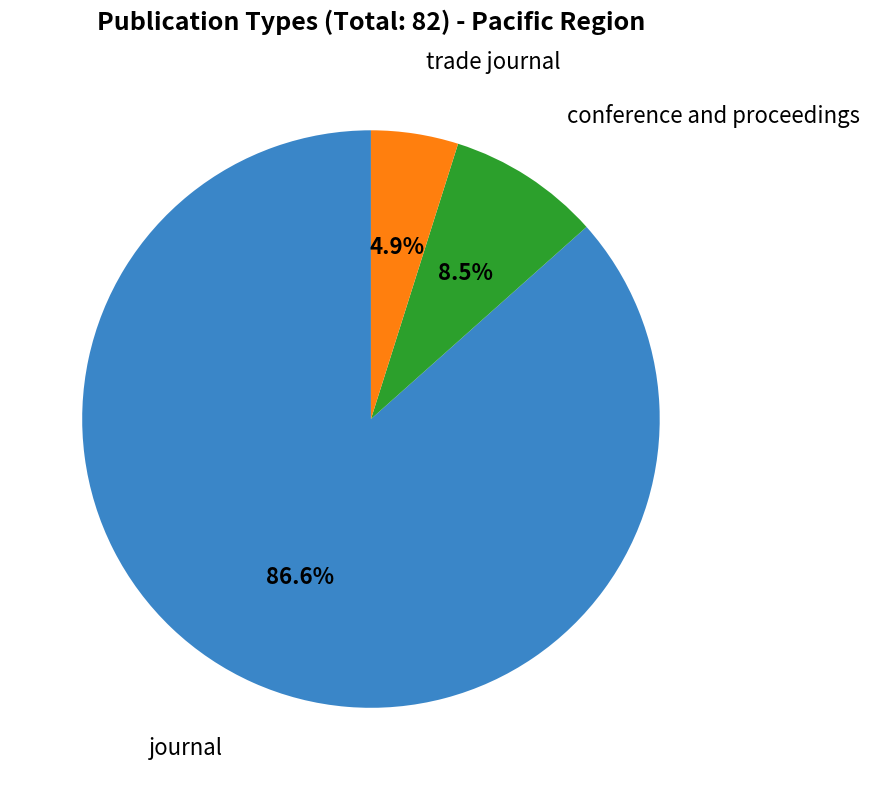

To the nearest percent, what is the difference between the largest and smallest slice percentages?

82%